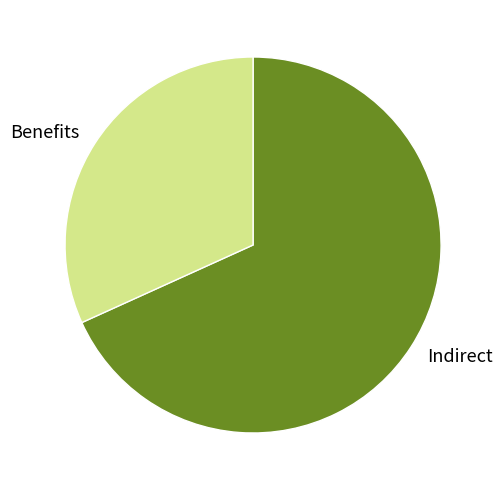

The Benefits slice represents 22% of the pie. True or false?

False